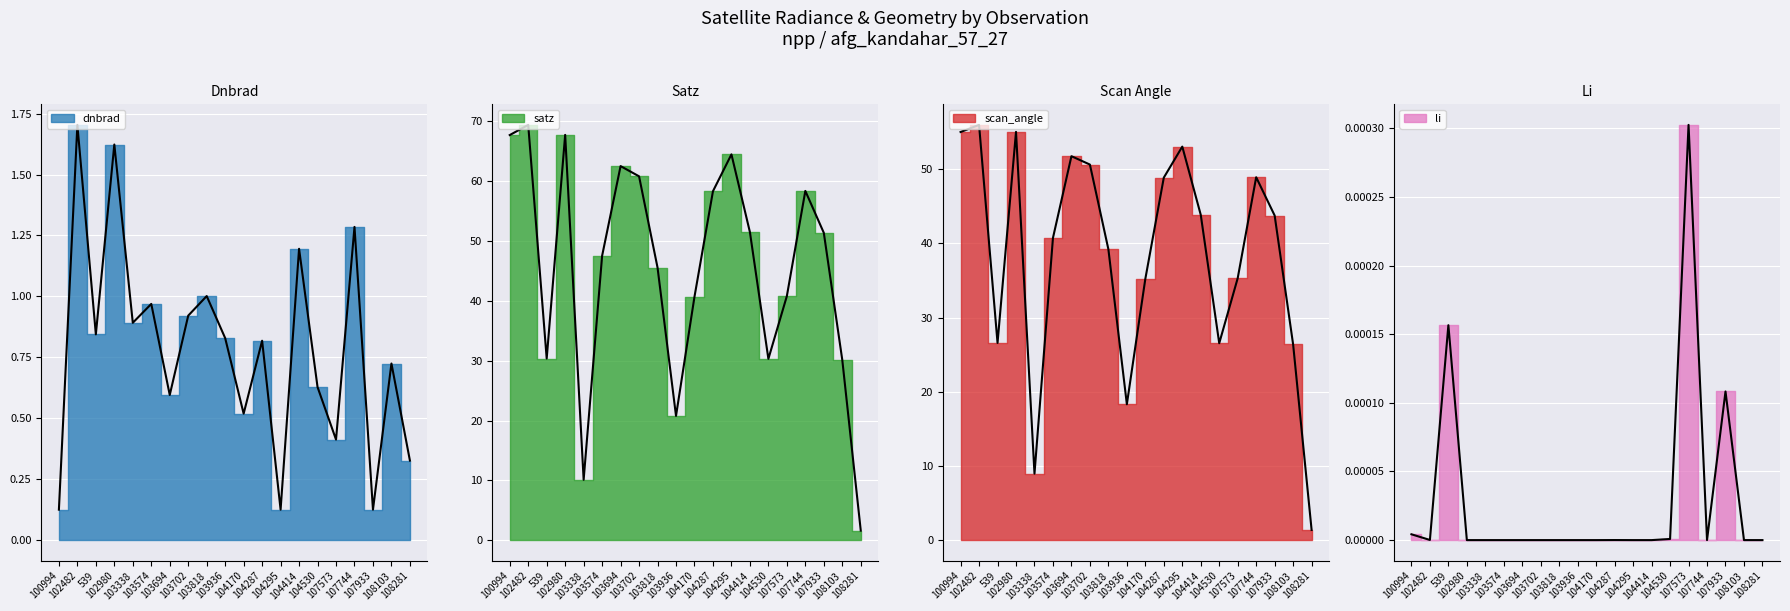

What is the label of the 17th point from the left?

107744